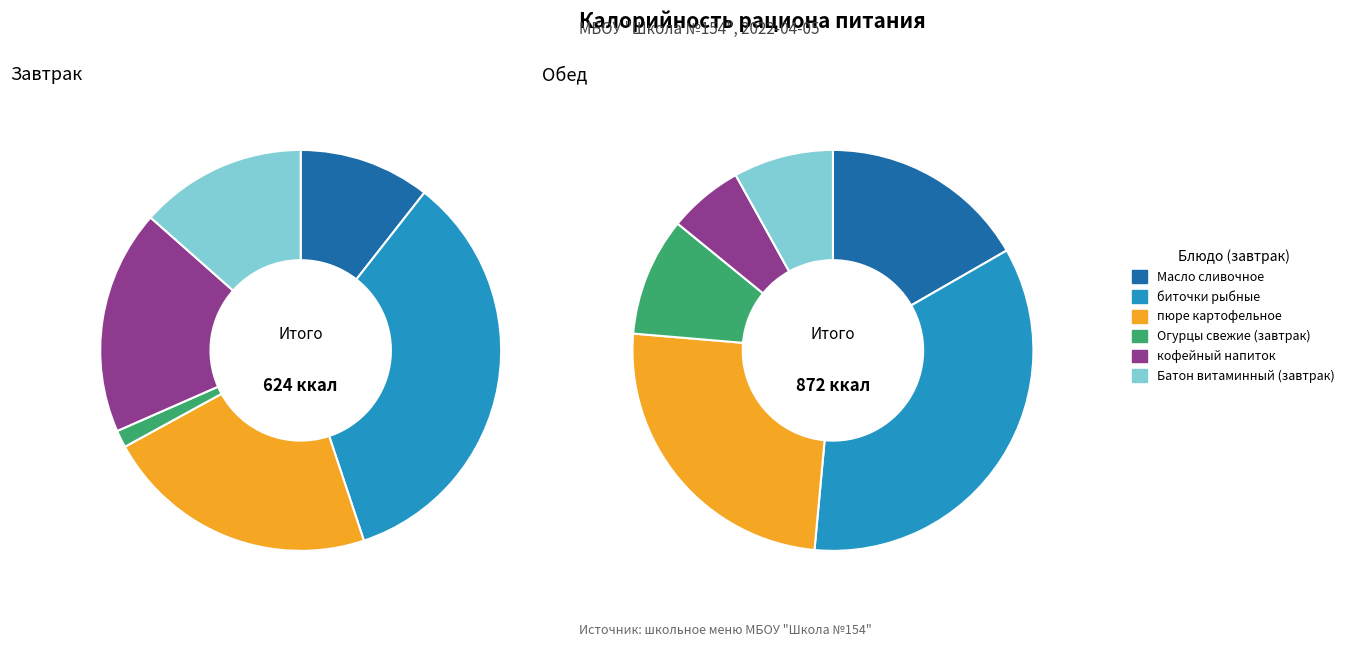

How many slices are in this pie chart?

12